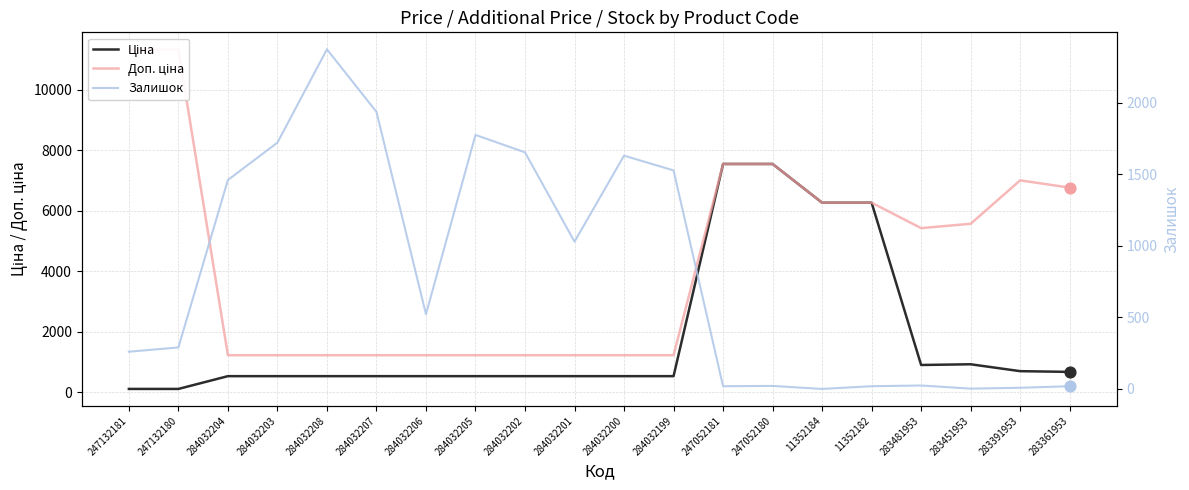

Which series contains the lowest Y value?

Залишок